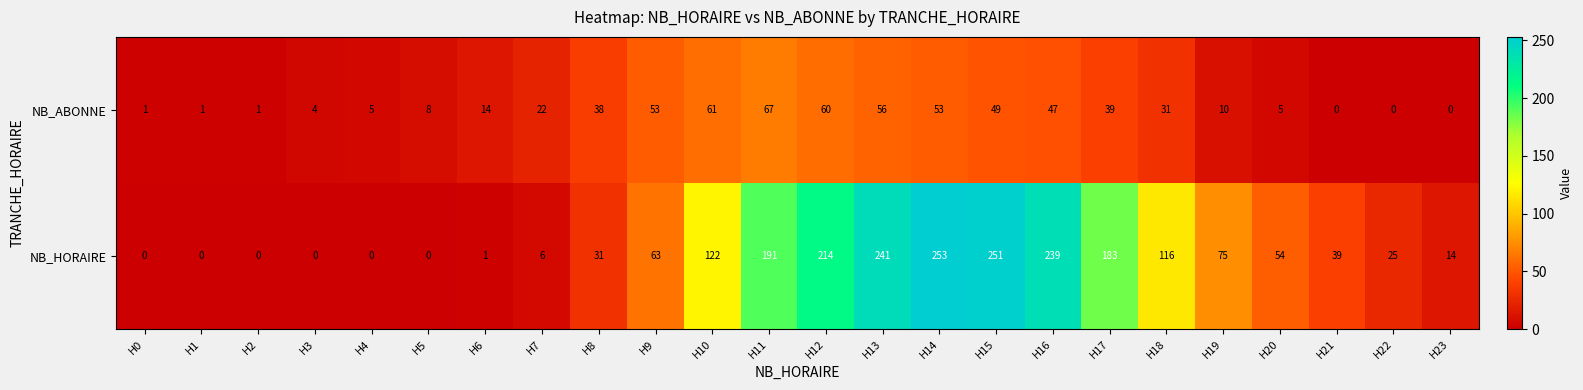

At which label is NB_HORAIRE closest to 126?

H10